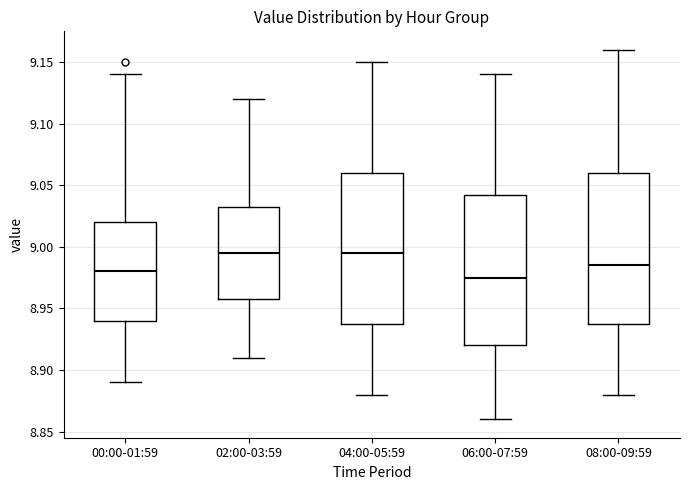

Reading left to right, read every box against the y-axis: the position of its median line, the range the box covers, and the ends of its whiskers. The values are not printed on the chart, so give them approximately, as read against the axis.

00:00-01:59: median 8.980, box 8.940 to 9.020, whiskers 8.890 to 9.140
02:00-03:59: median 8.995, box 8.960 to 9.035, whiskers 8.910 to 9.120
04:00-05:59: median 8.995, box 8.940 to 9.060, whiskers 8.880 to 9.150
06:00-07:59: median 8.975, box 8.920 to 9.045, whiskers 8.860 to 9.140
08:00-09:59: median 8.985, box 8.940 to 9.060, whiskers 8.880 to 9.160